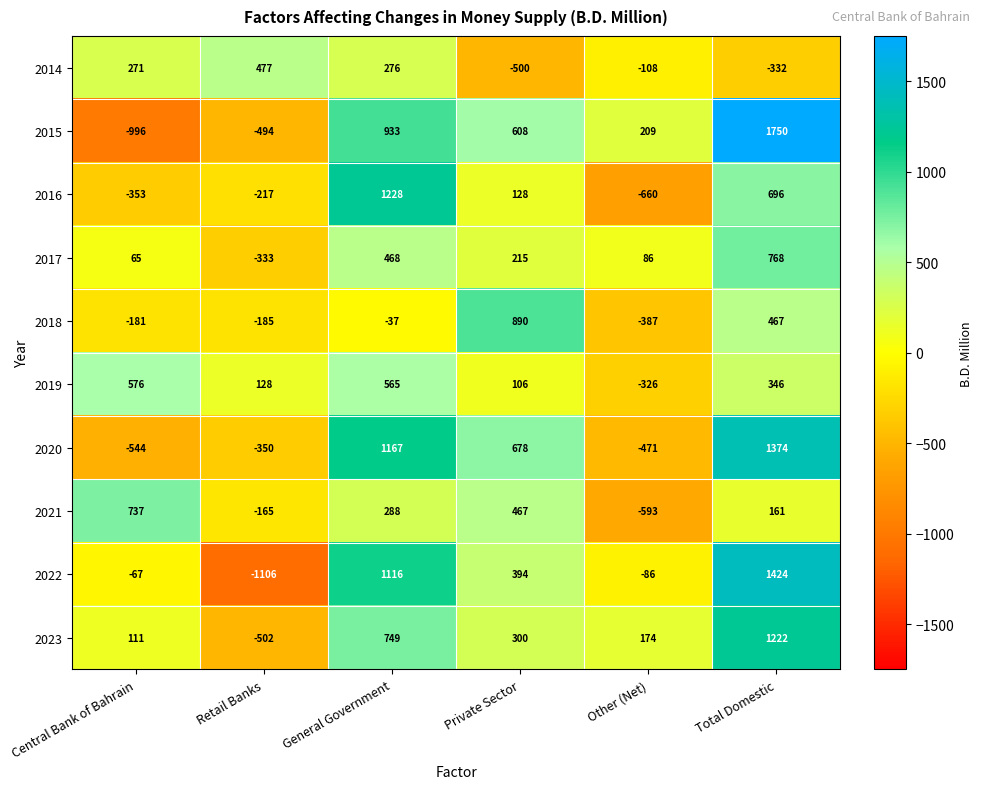

What is the smallest value displayed?

-1106